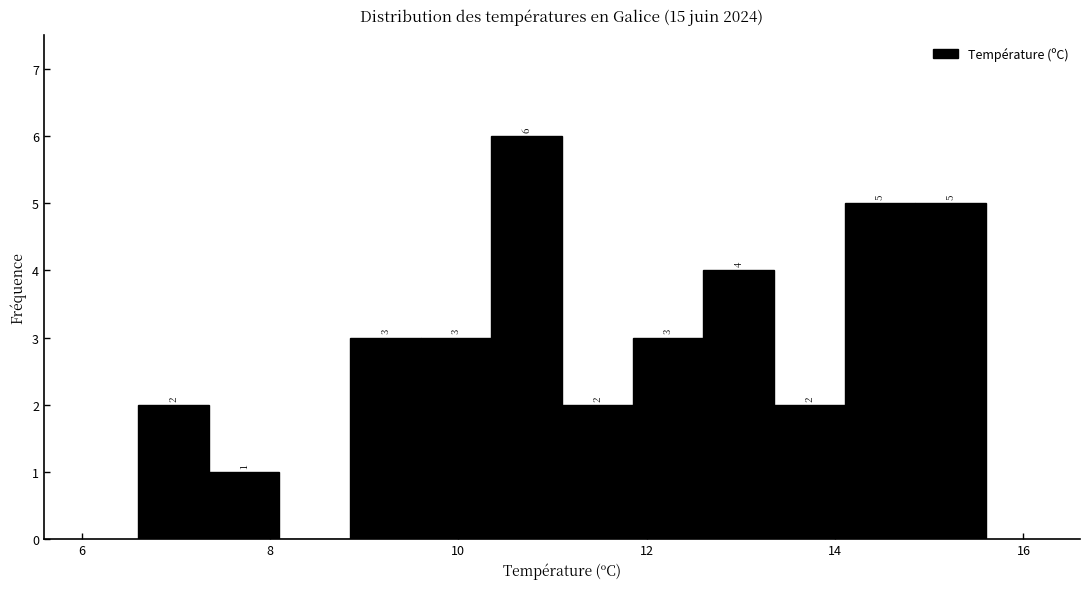

Read against the x-axis, roughly where is the centre of the tallest bar?

10.8